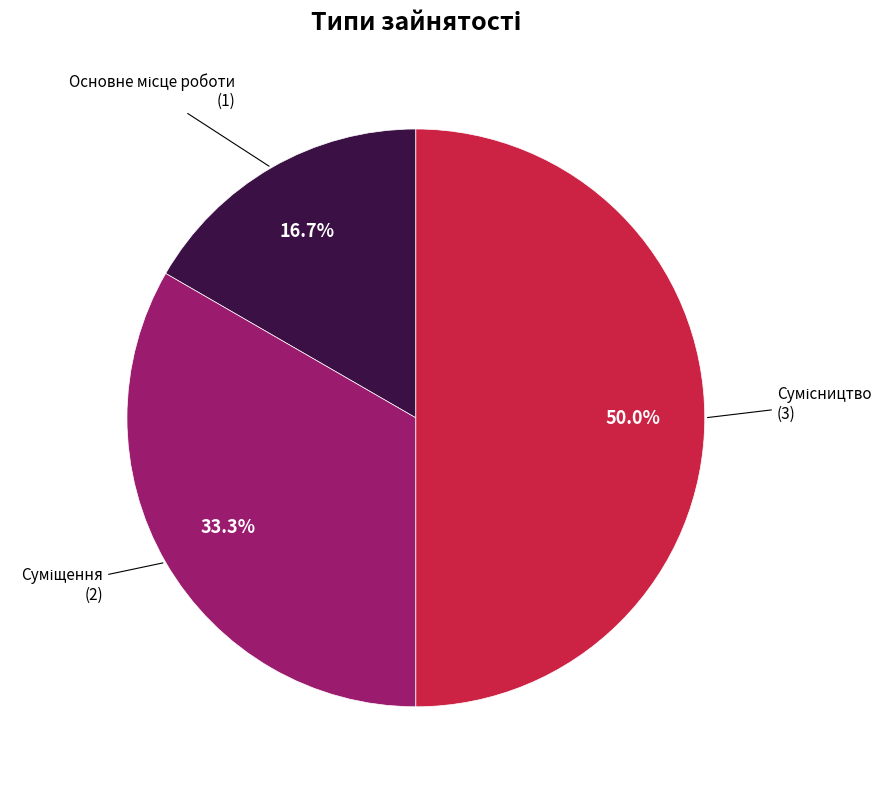

Is it true that Суміщення is 33% of the pie?

True